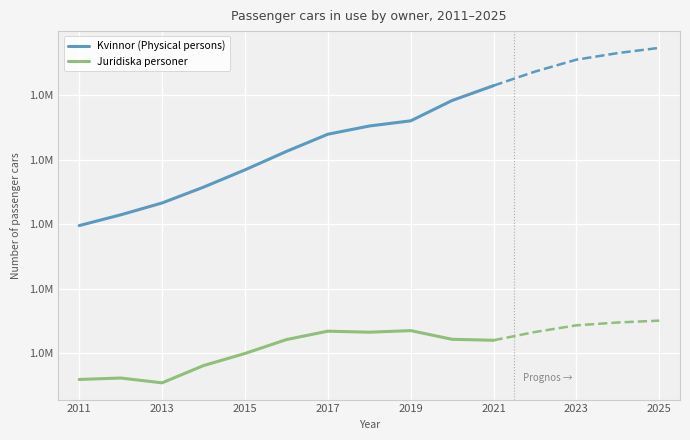

Is it true that Kvinnor (Physical persons) equals 1197761 at 2011?

True